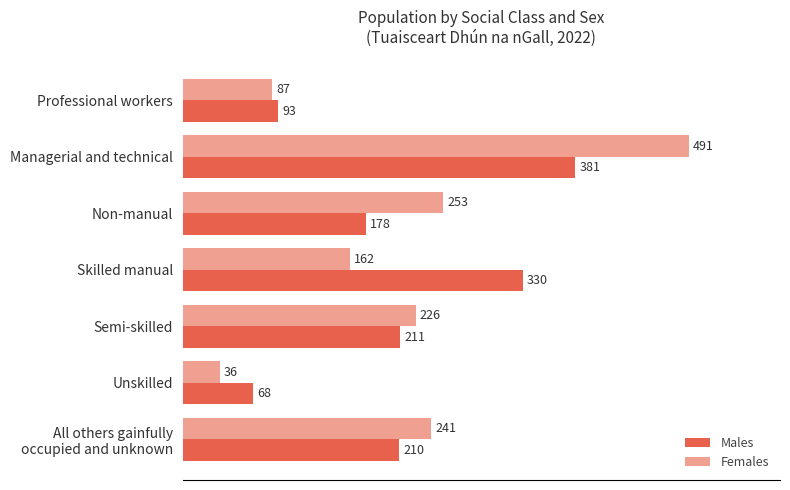

Rank the series at Unskilled from highest to lowest value.

Males, Females